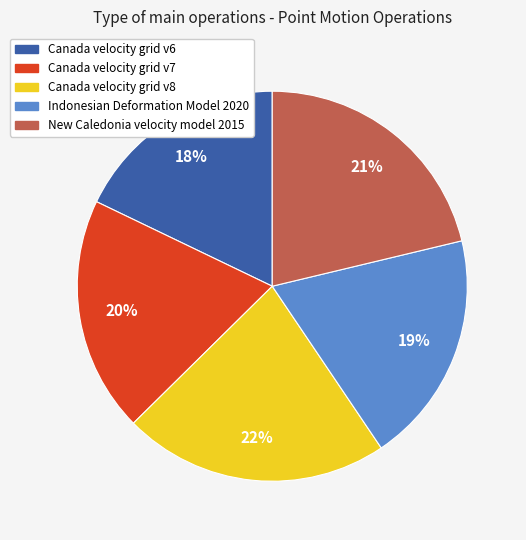

Does any single category account for the majority?

No